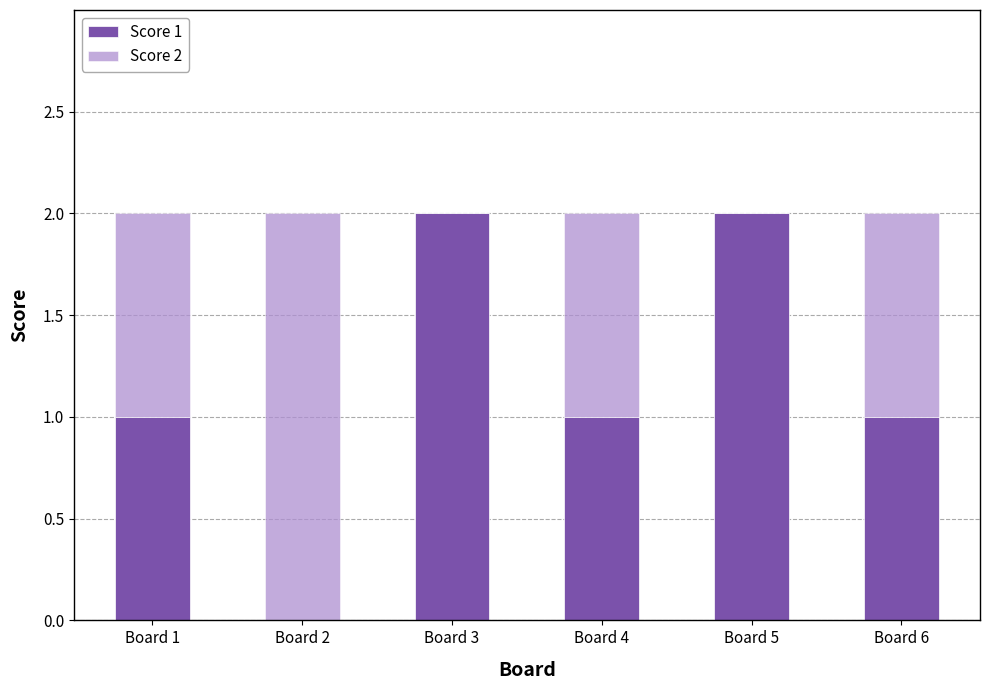

Count the number of categories in the chart.

6